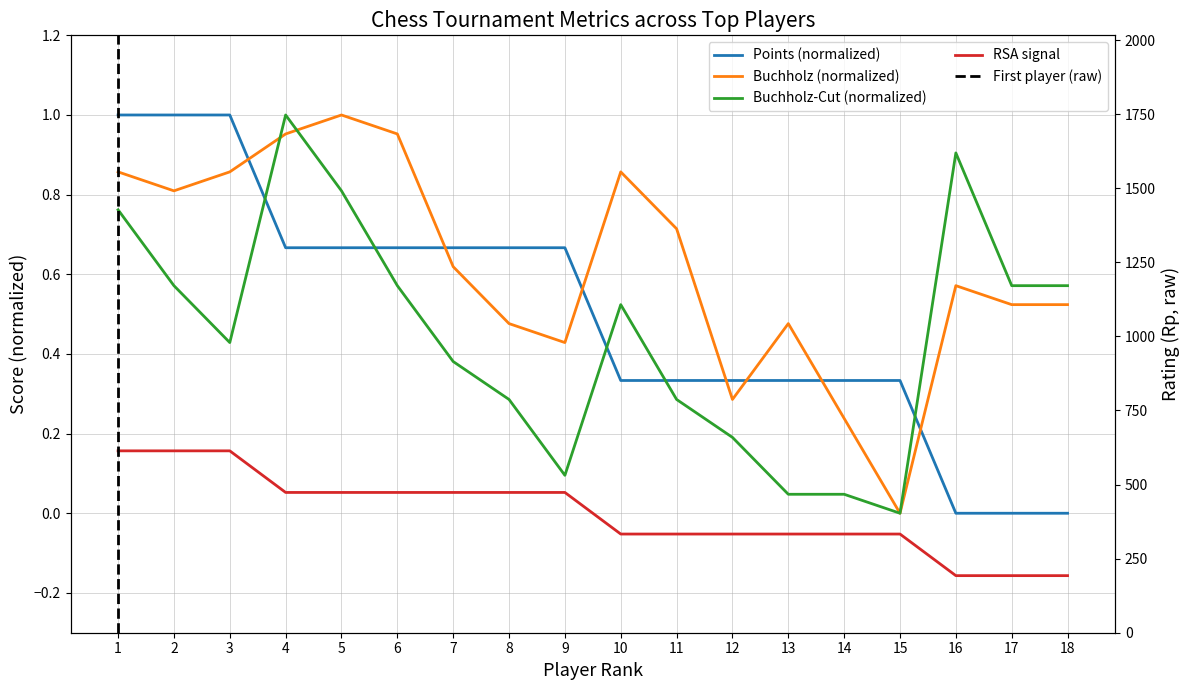

The Buchholz (Doп2) series shows 0.9 at 3. True or false?

True